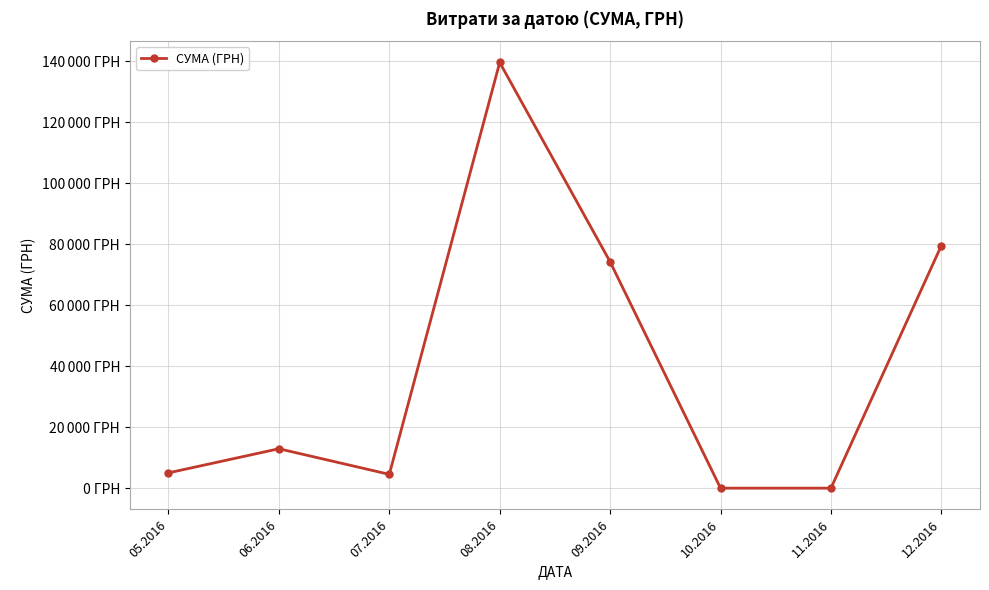

Reading right to left, transcribe all the data shown in this chart.

12.2016=79561.0	11.2016=0.0	10.2016=0.0	09.2016=74226.0	08.2016=139609.9	07.2016=4527.0	06.2016=12926.0	05.2016=5017.1